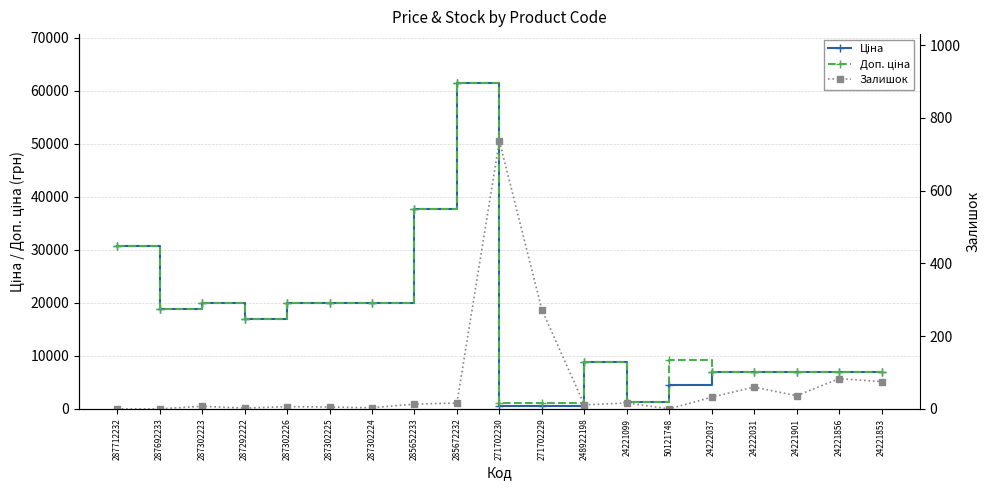

Between 287692233 and 24221856, which series saw the biggest shift?

Ціна